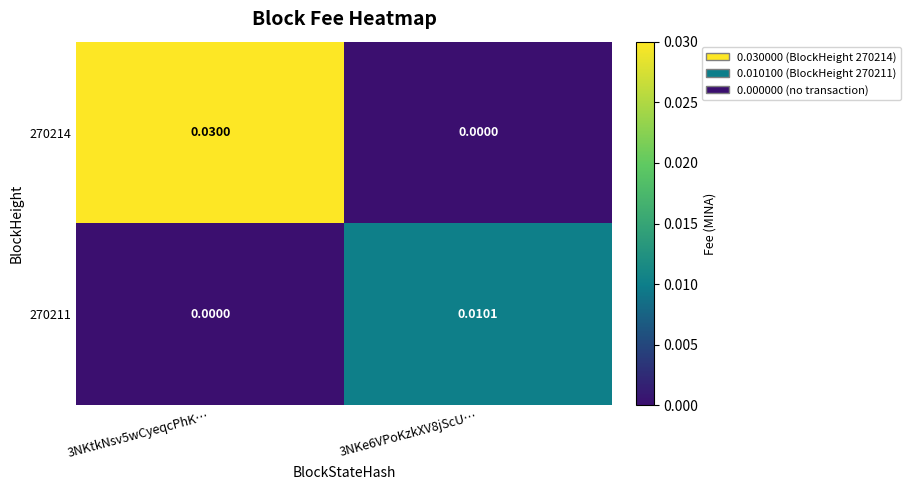

How many data points in 270214 are above 0?

1